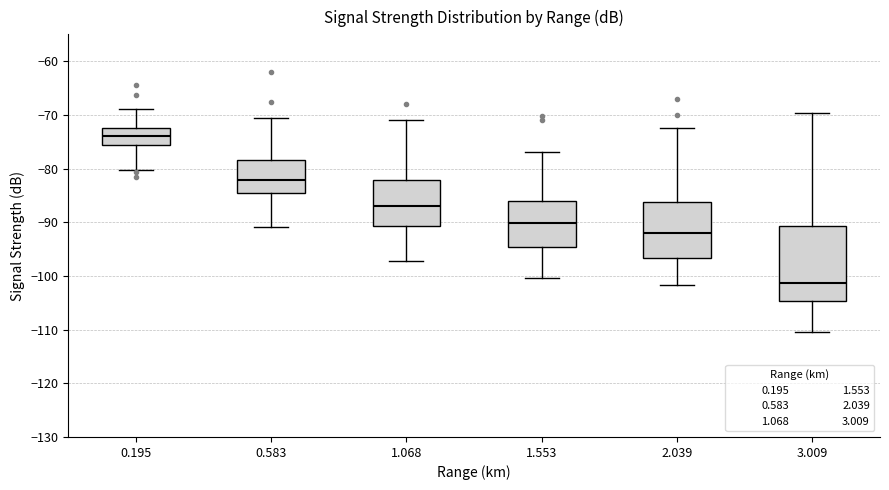

Comparing the boxes themselves (not the whiskers), which one is the tallest?

3.009